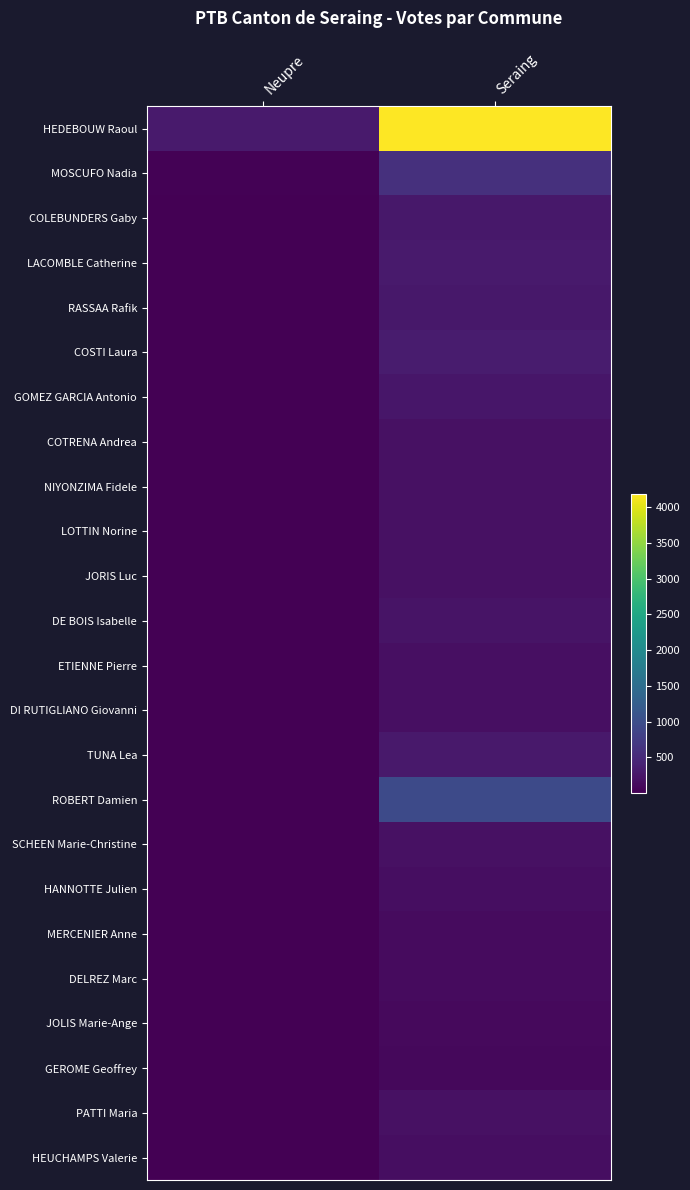

At how many categories does at least one series exceed 3220?

1